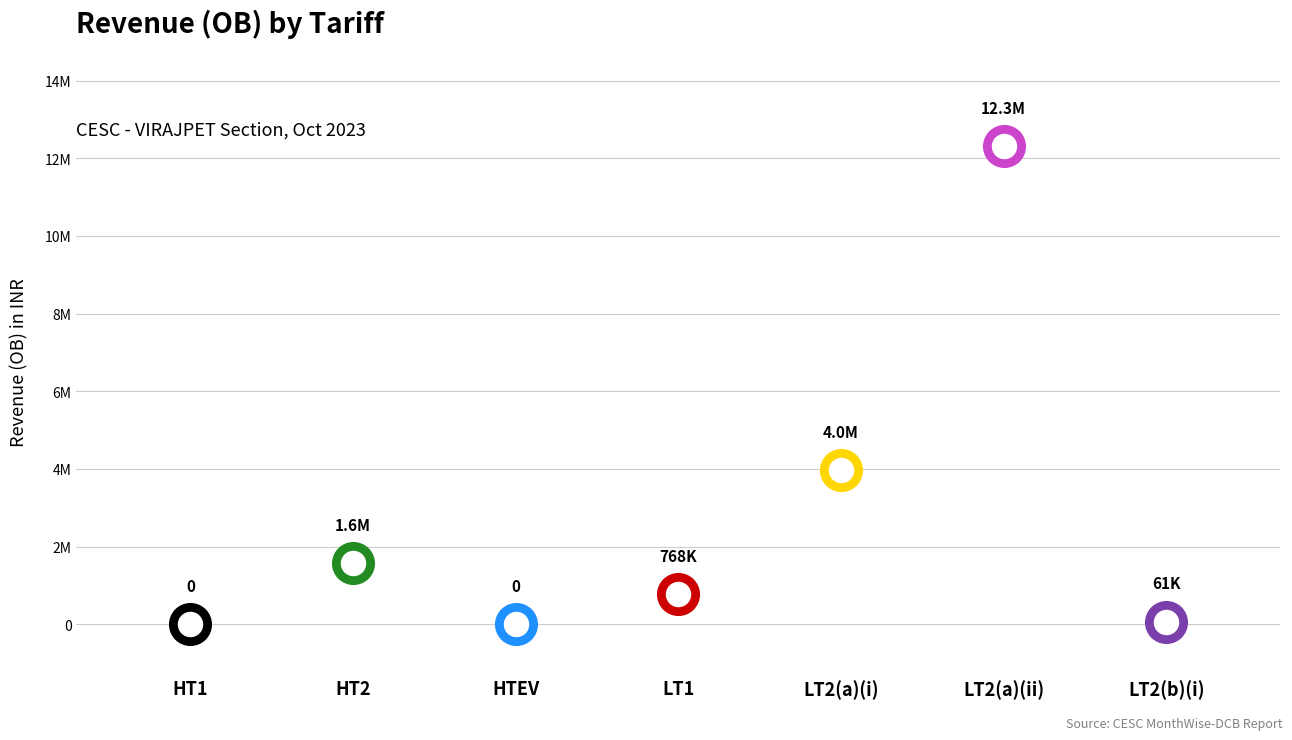

Between HT1 and LT2(a)(ii), which is larger?

LT2(a)(ii)